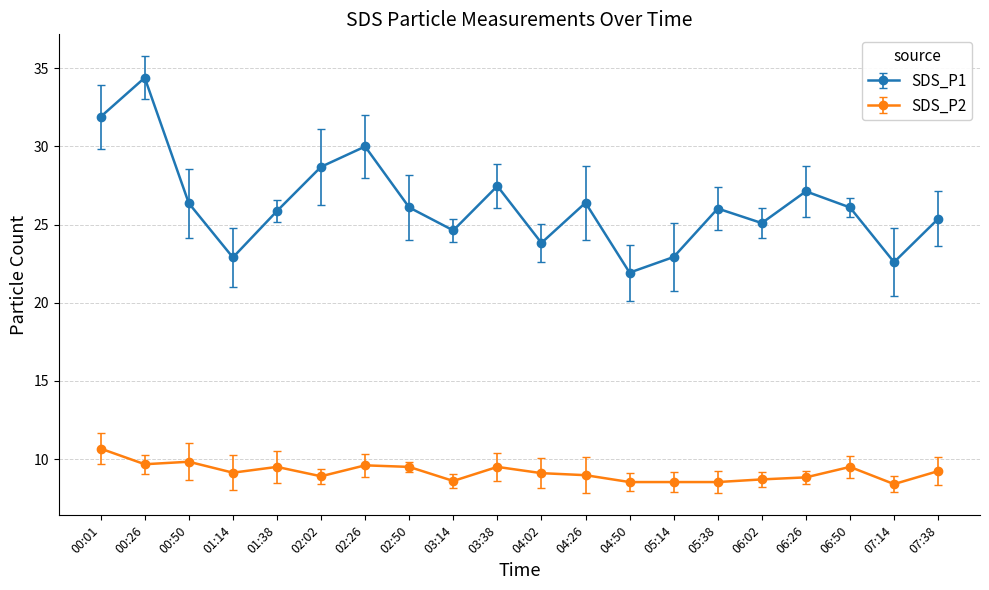

True or false: SDS_P1 has more than 2 interior local peaks.

True